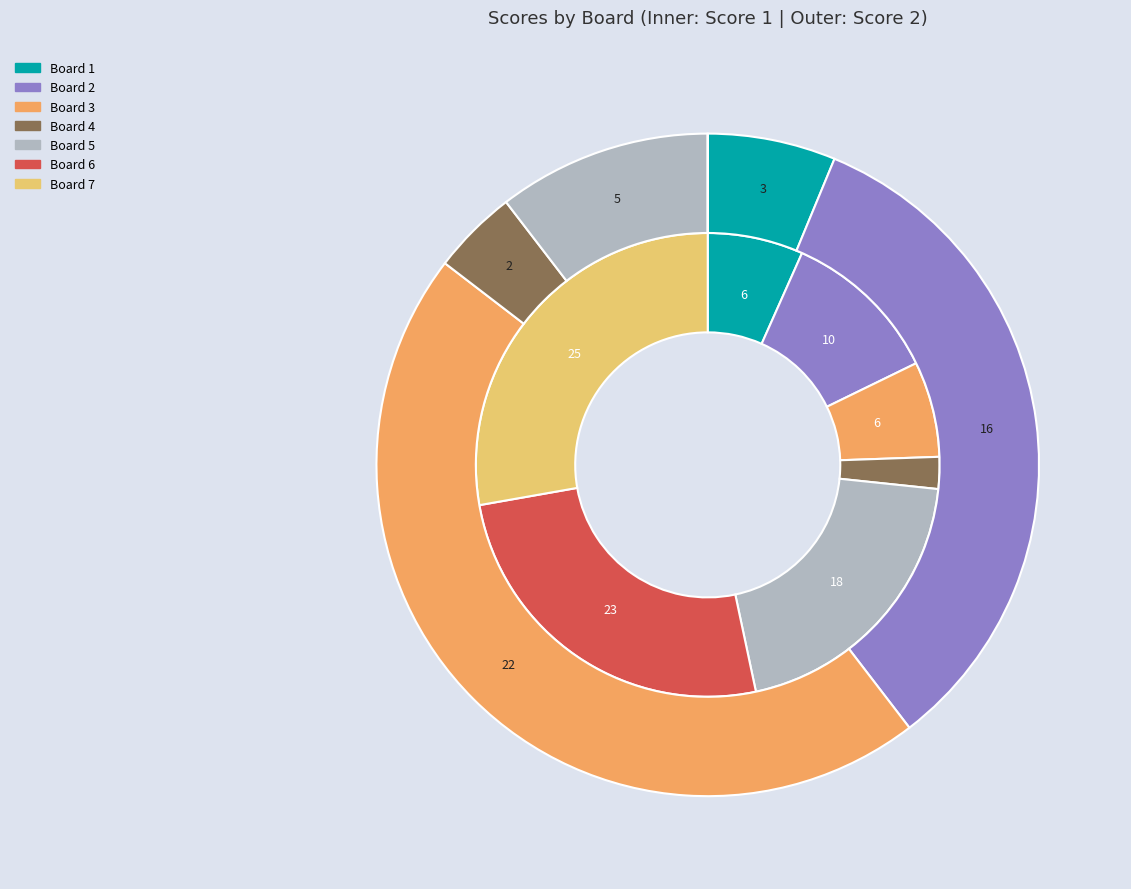

Rank the series by their maximum value, from lowest to highest.

Score 2, Score 1